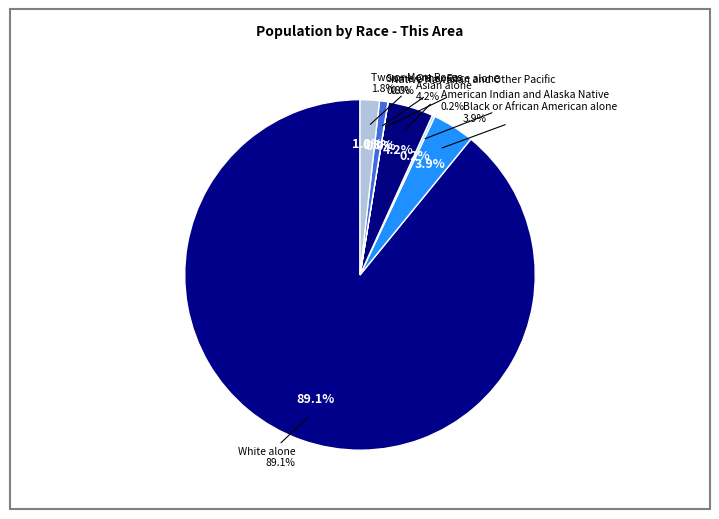

What portion of the pie excludes Some Other Race alone?

99.2%